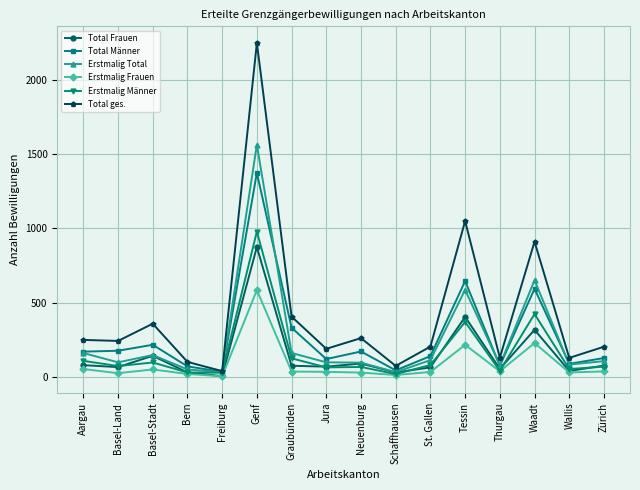

What is the smallest value displayed?

4